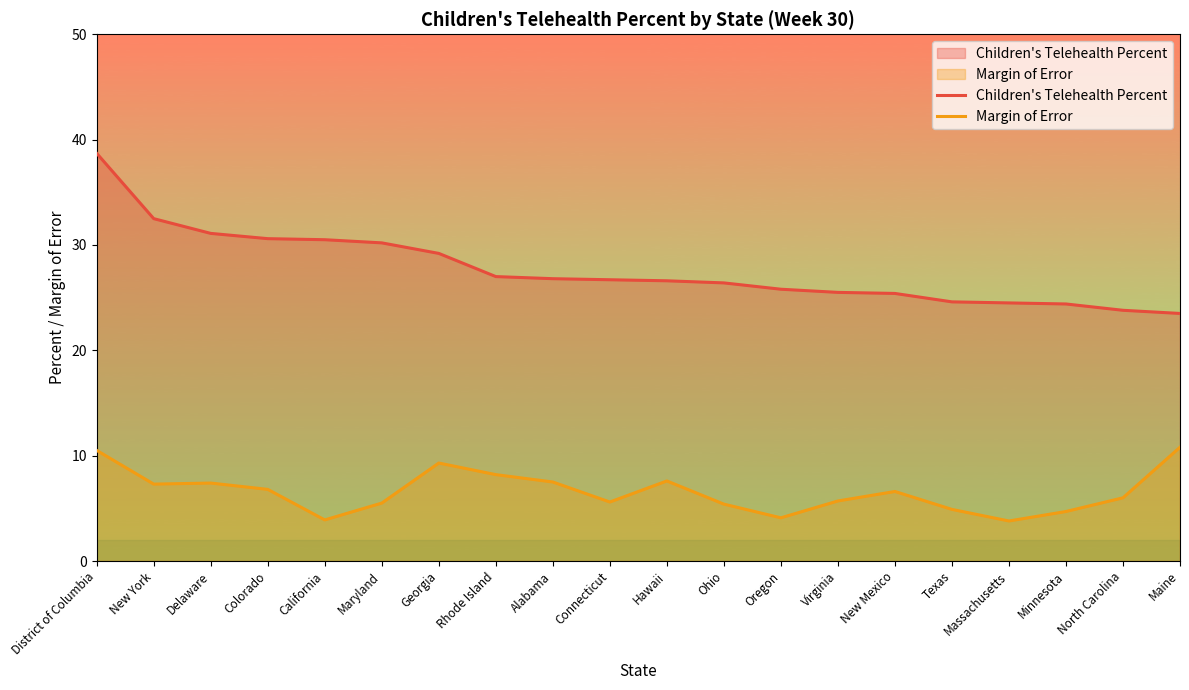

Between California and Ohio, which series saw the biggest shift?

Children's Telehealth Percent